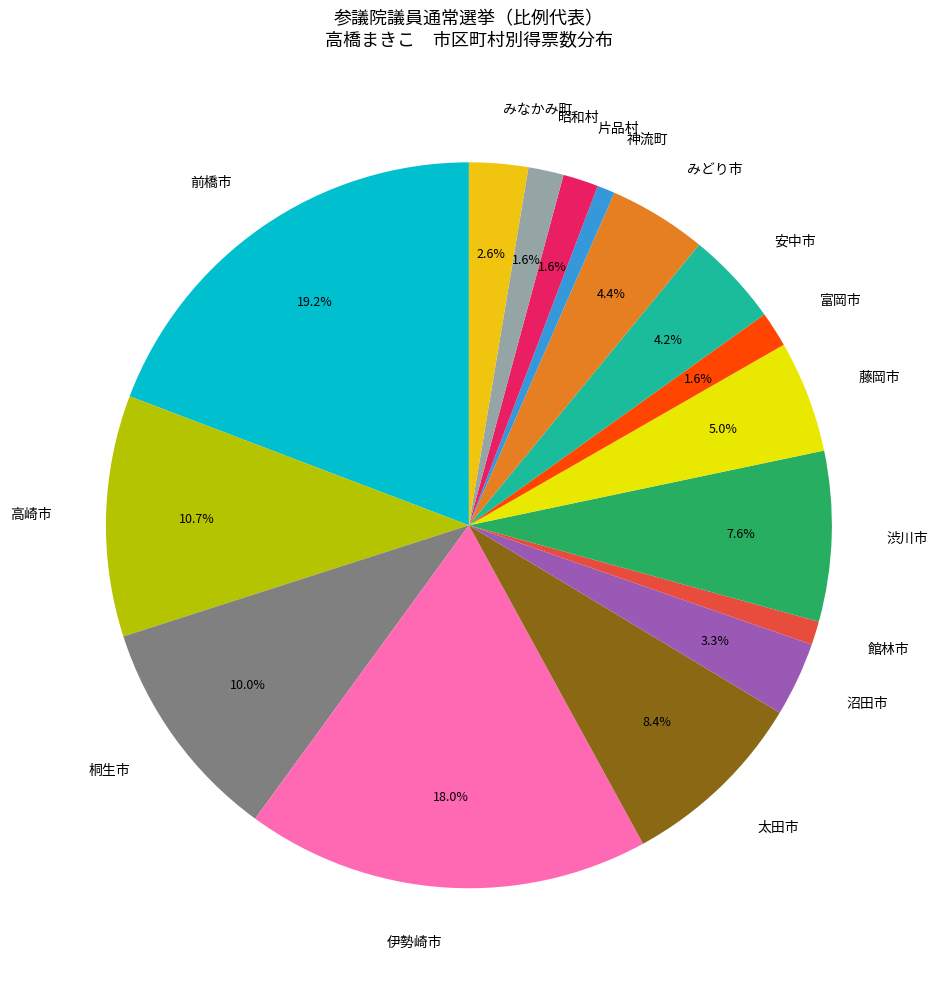

Count the number of slices in the pie.

16